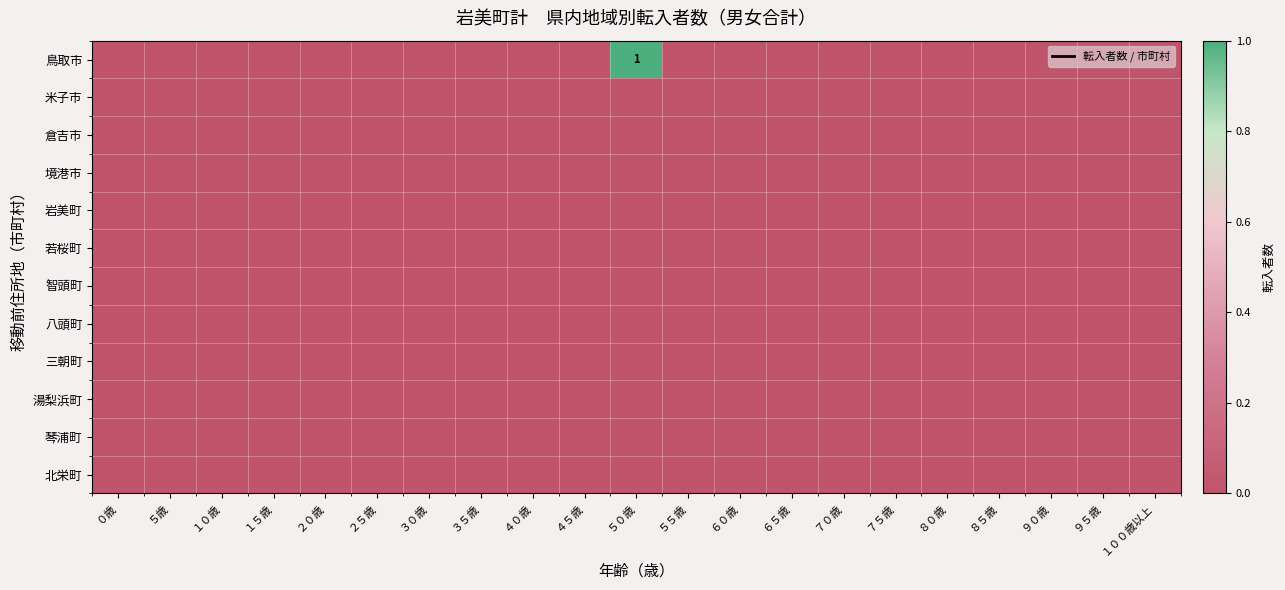

At which category is the sum across all series the highest?

５０歳